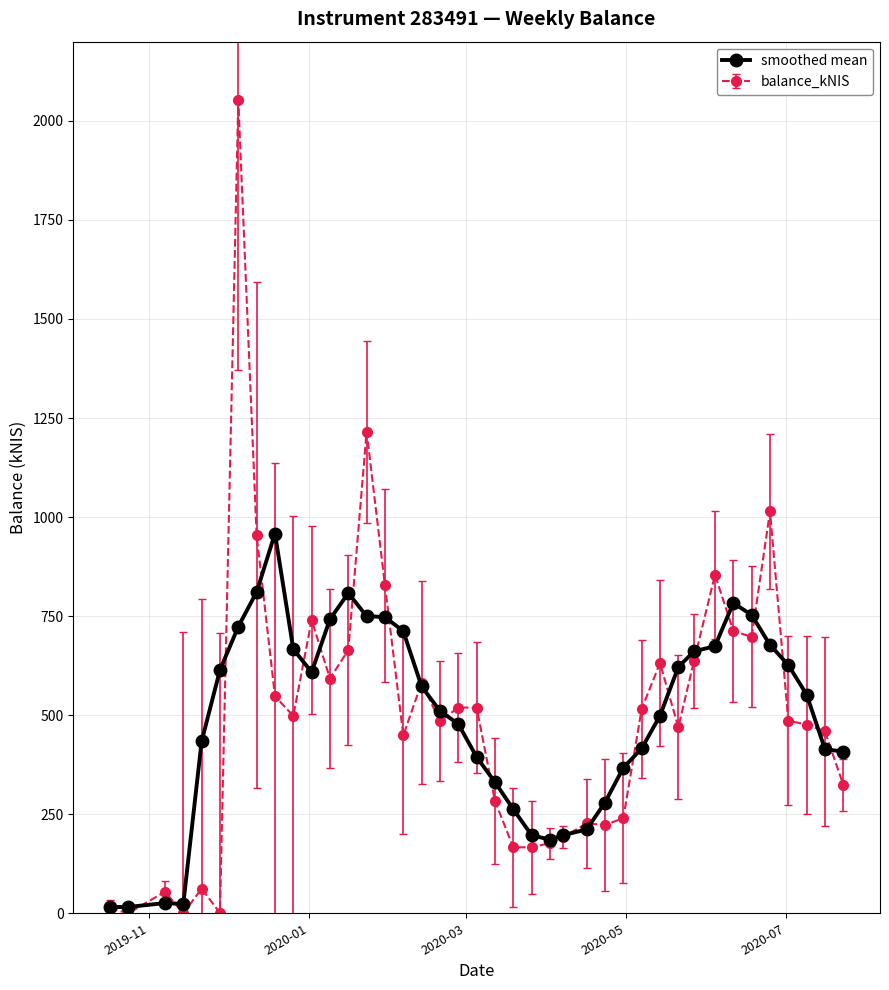

Which series has the widest spread of values?

balance_kNIS